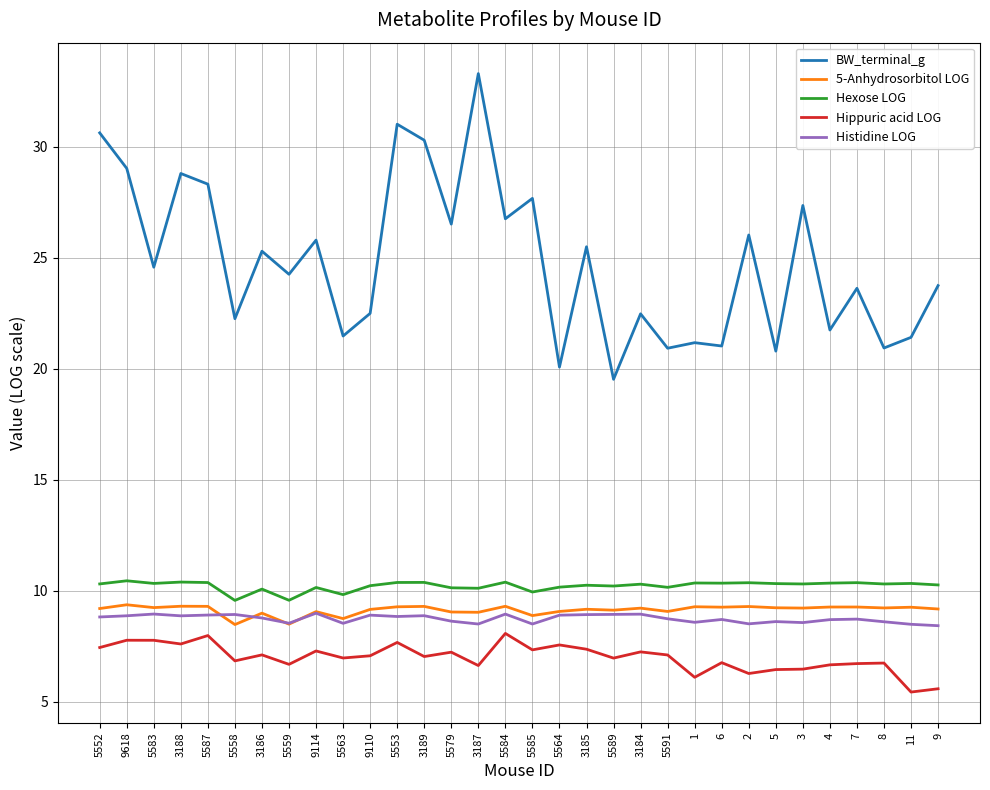

True or false: BW_terminal_g has a value of 9.0 at 3188.

False